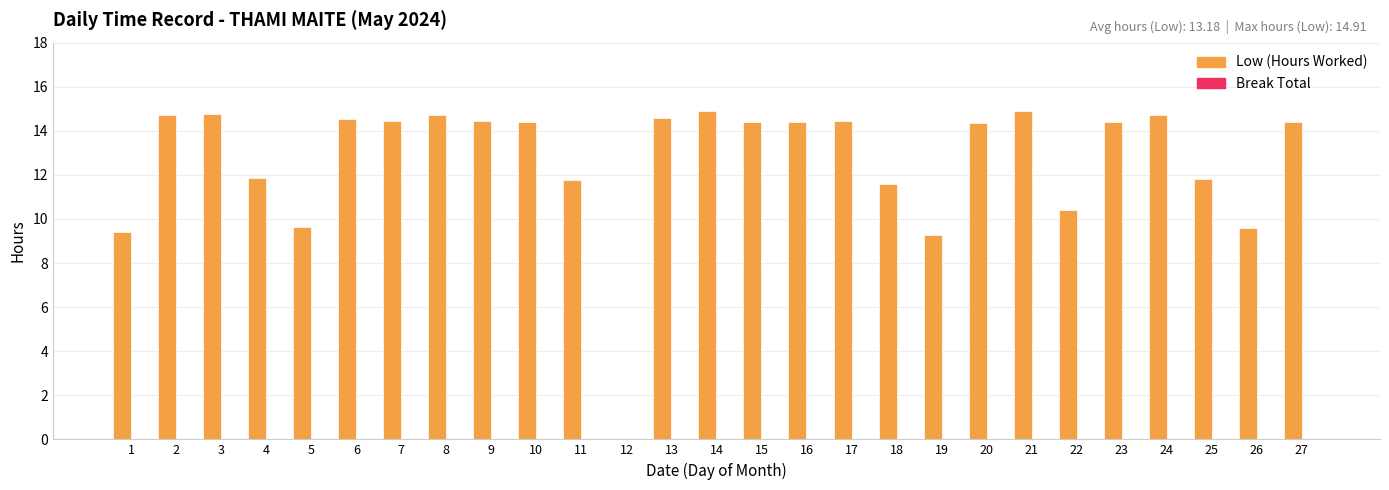

Approximately how many times larger is the value at 6 compared to 18?

1.3